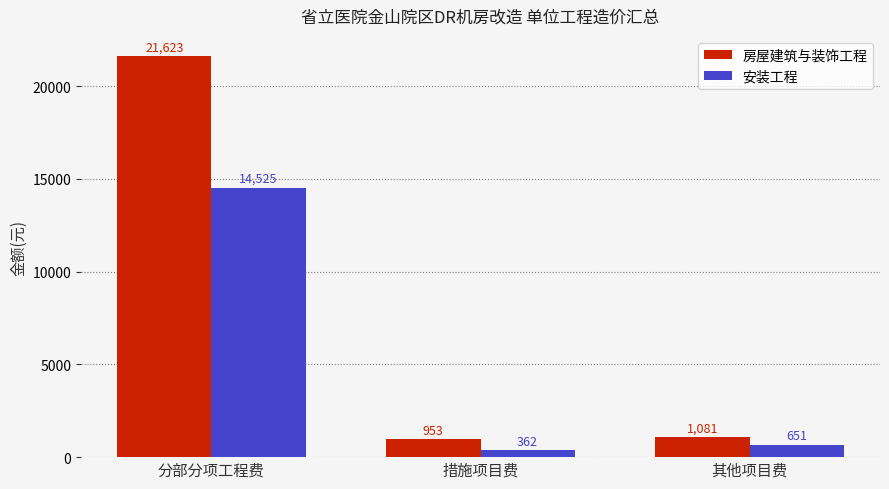

Which series changed the most between 措施项目费 and 其他项目费?

安装工程